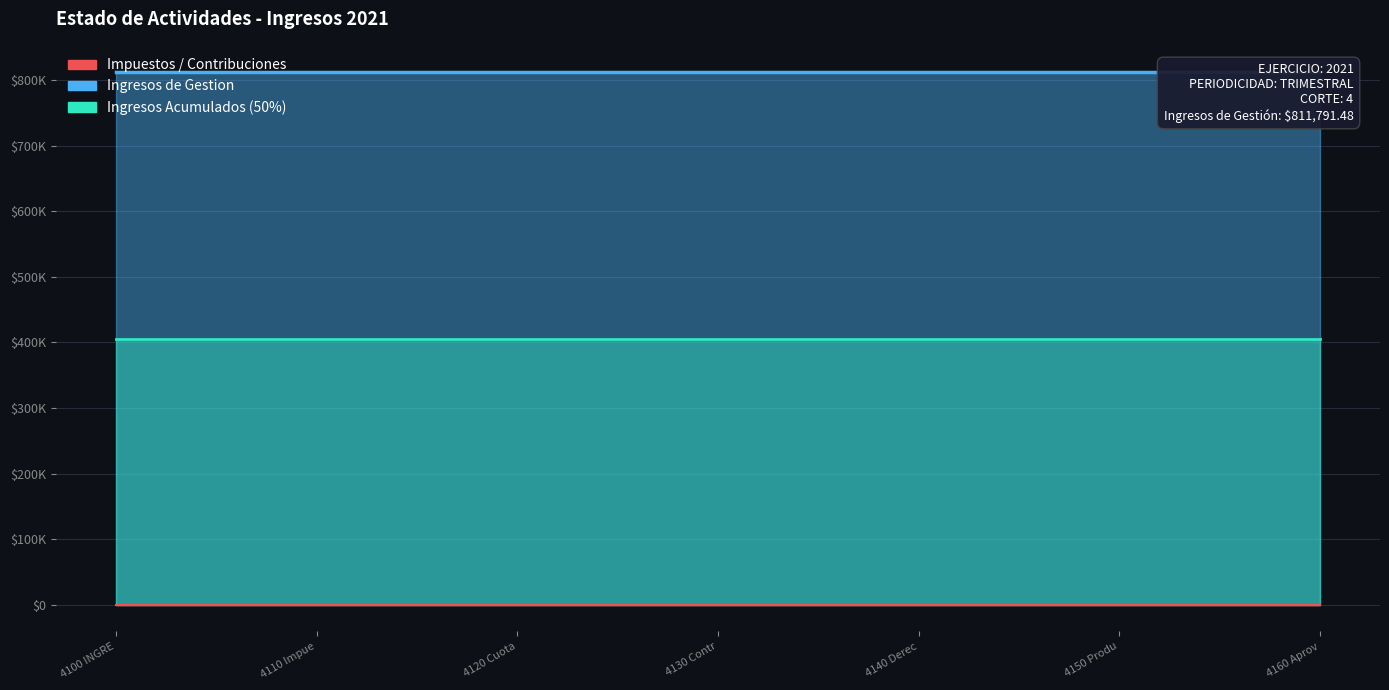

What is the label of the 2nd point from the right?

4150 Produ